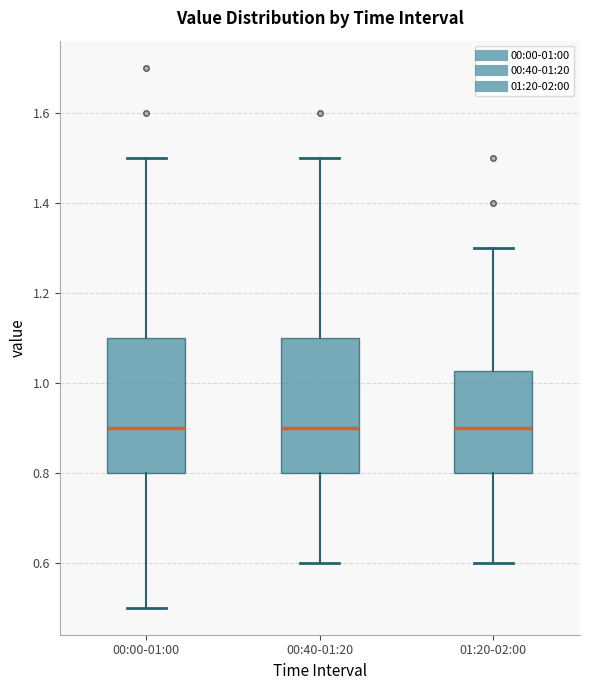

Where does the median line of the box for 00:00-01:00 sit on the y-axis? The values are not printed on the chart, so give them approximately, as read against the axis.

0.90